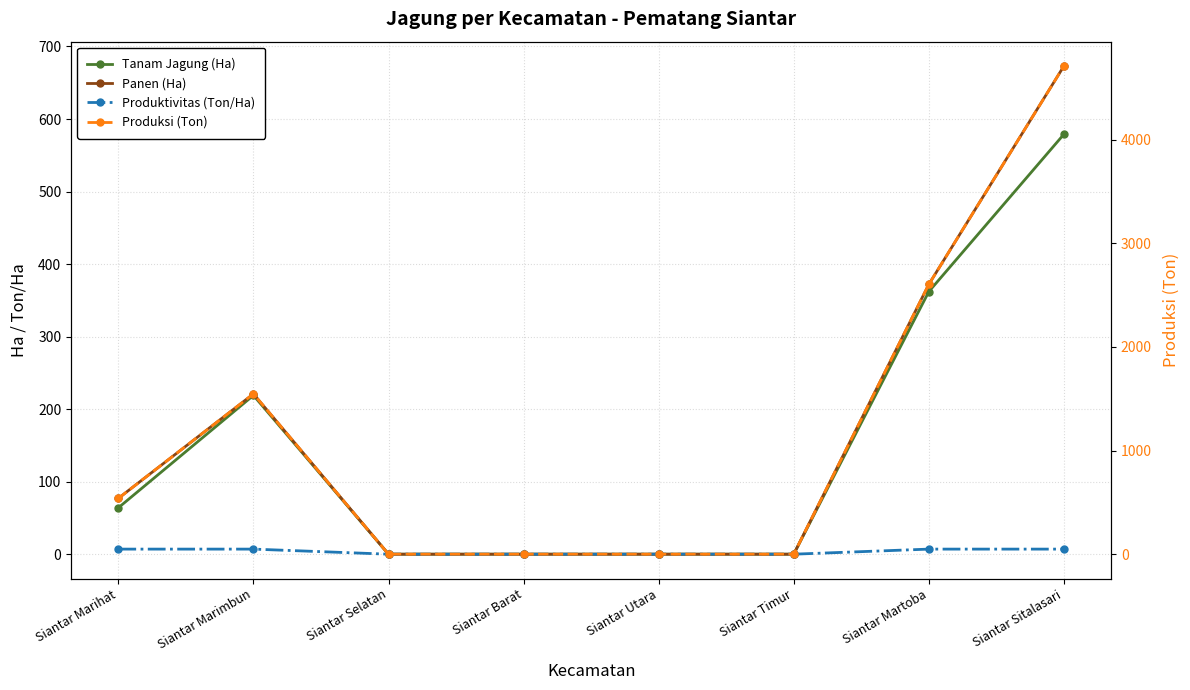

What is the difference between the maximum and second lowest values in the Panen (Ha) series?

673